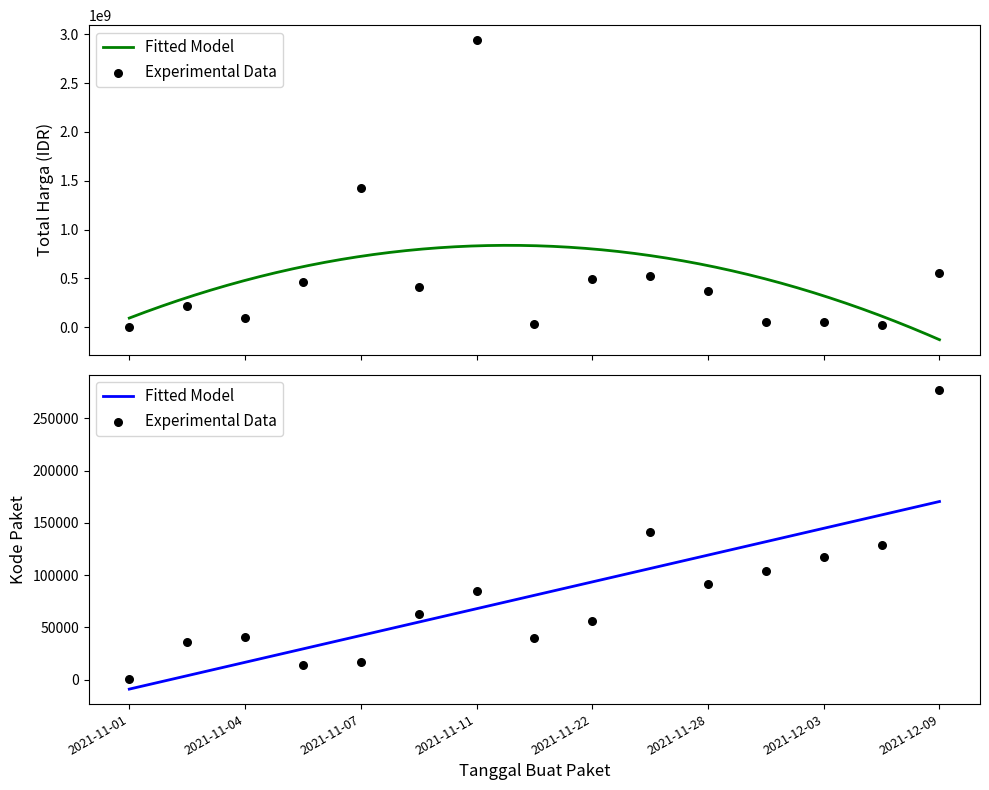

Which series reaches the minimum Y coordinate?

Kode Paket